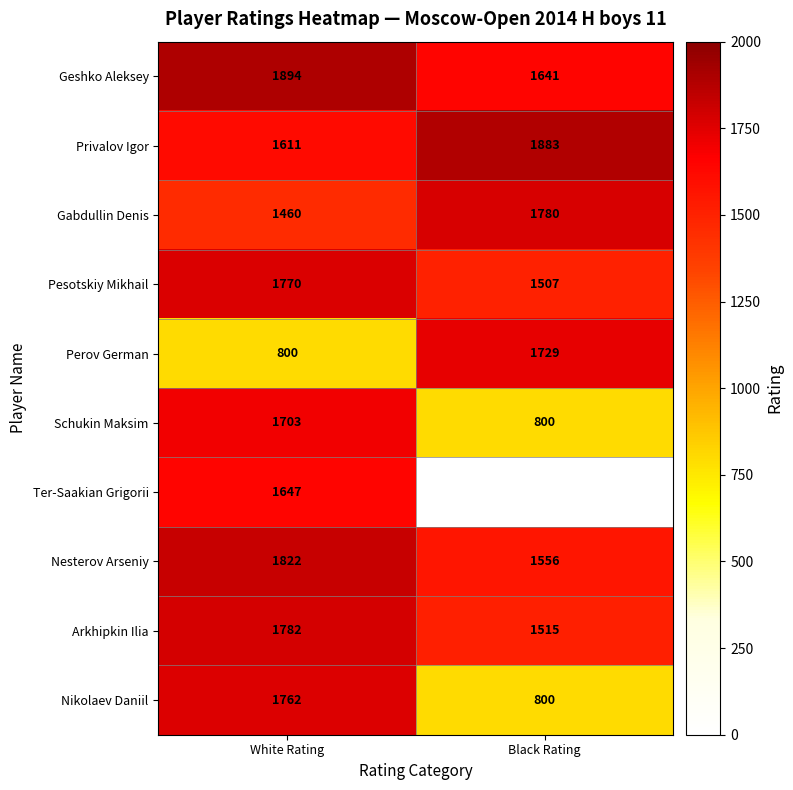

At which label is Gabdullin Denis closest to 1620?

White Rating